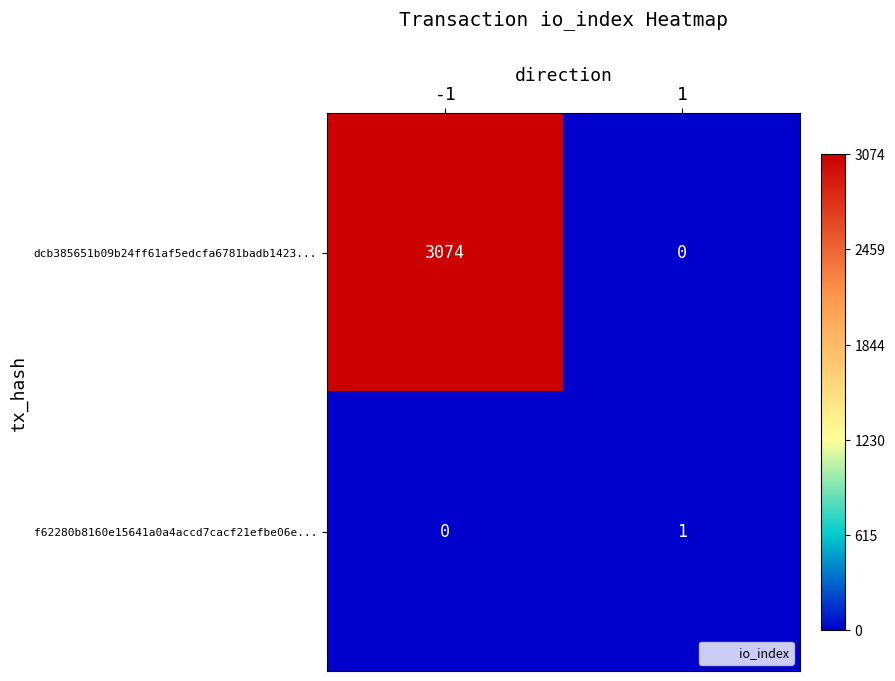

Which series has the largest total across all categories?

dcb385651b09b24ff61af5edcfa6781badb1423...